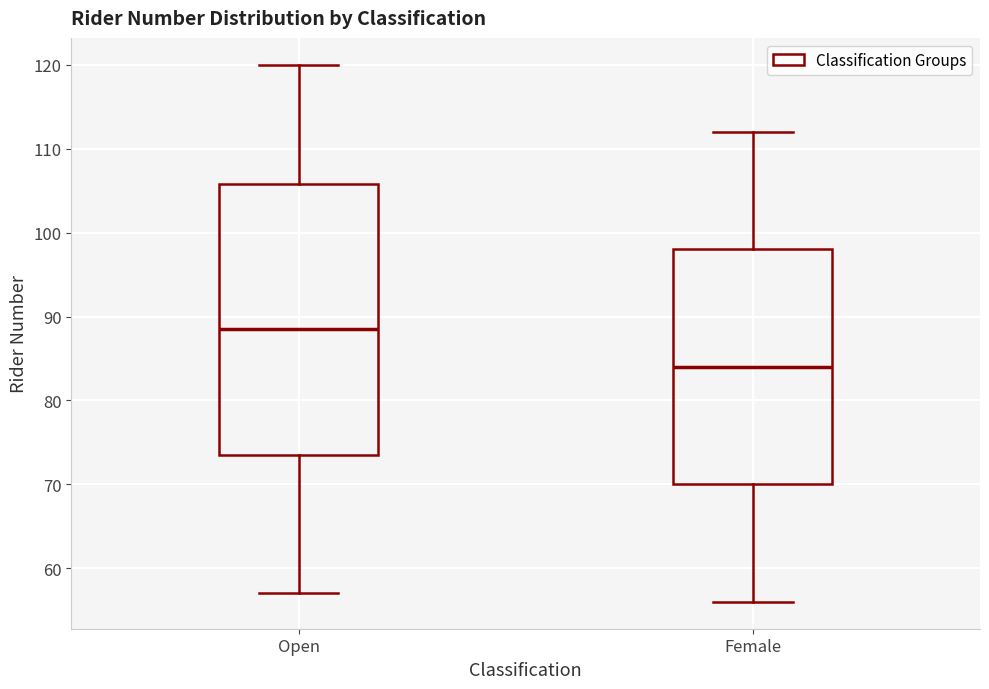

Where does the lower whisker of the box for Open end on the y-axis? The values are not printed on the chart, so give them approximately, as read against the axis.

57